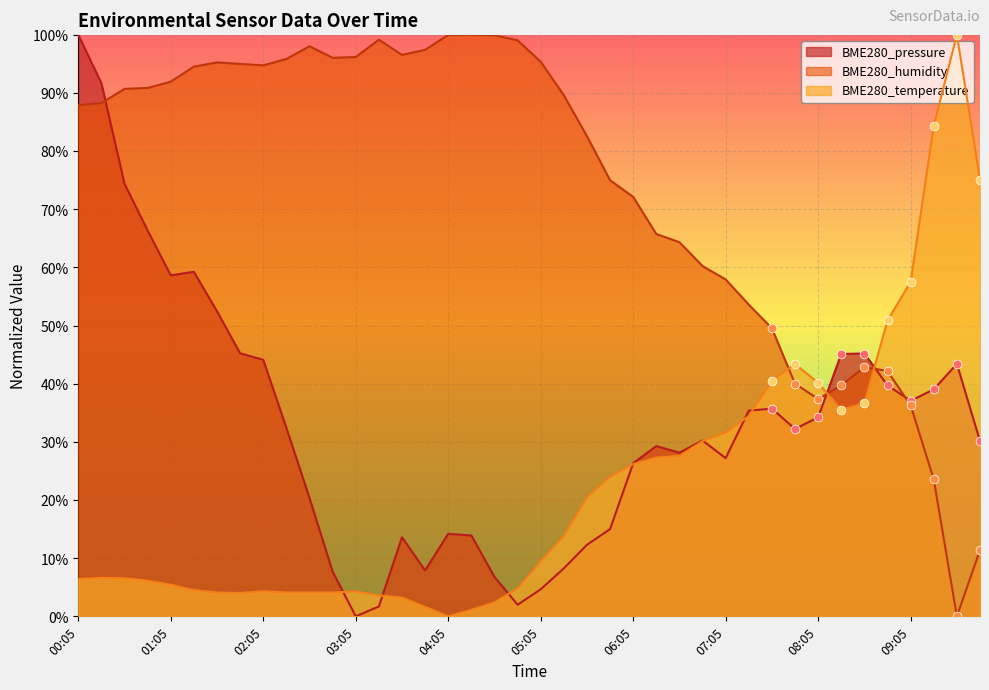

At how many categories does at least one series exceed 82?

25